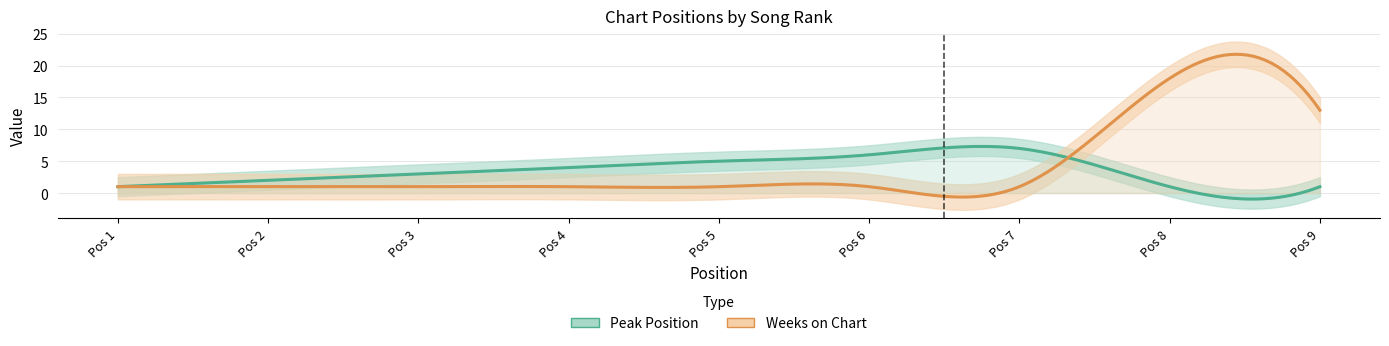

Reading right to left, what are all the values shown in this chart?

Peak Position: 1	1	7	6	5	4	3	2	1
Weeks on Chart: 13	18	1	1	1	1	1	1	1